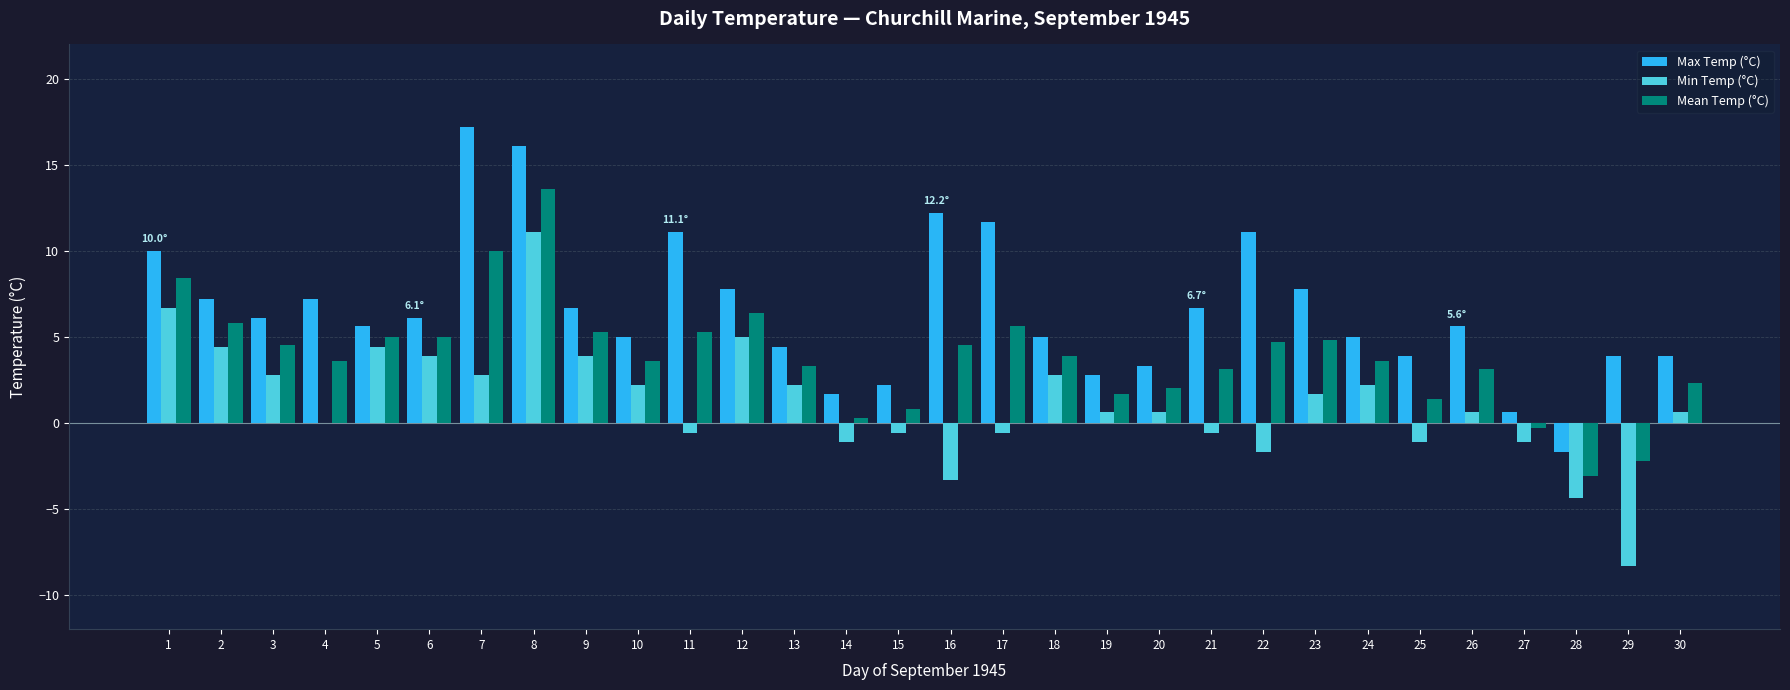

Is the value of Min Temp (°C) at 6 greater than the value of Mean Temp (°C) at 16?

No